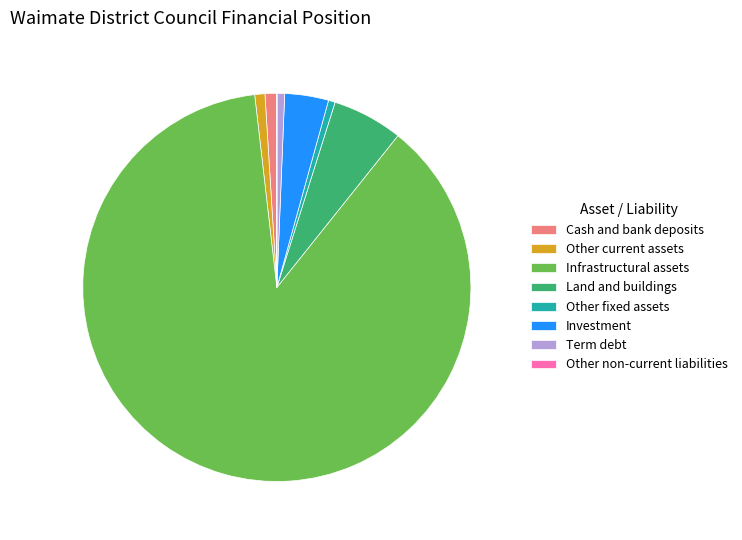

Combined, do Other current assets and Cash and bank deposits account for over 50%?

No